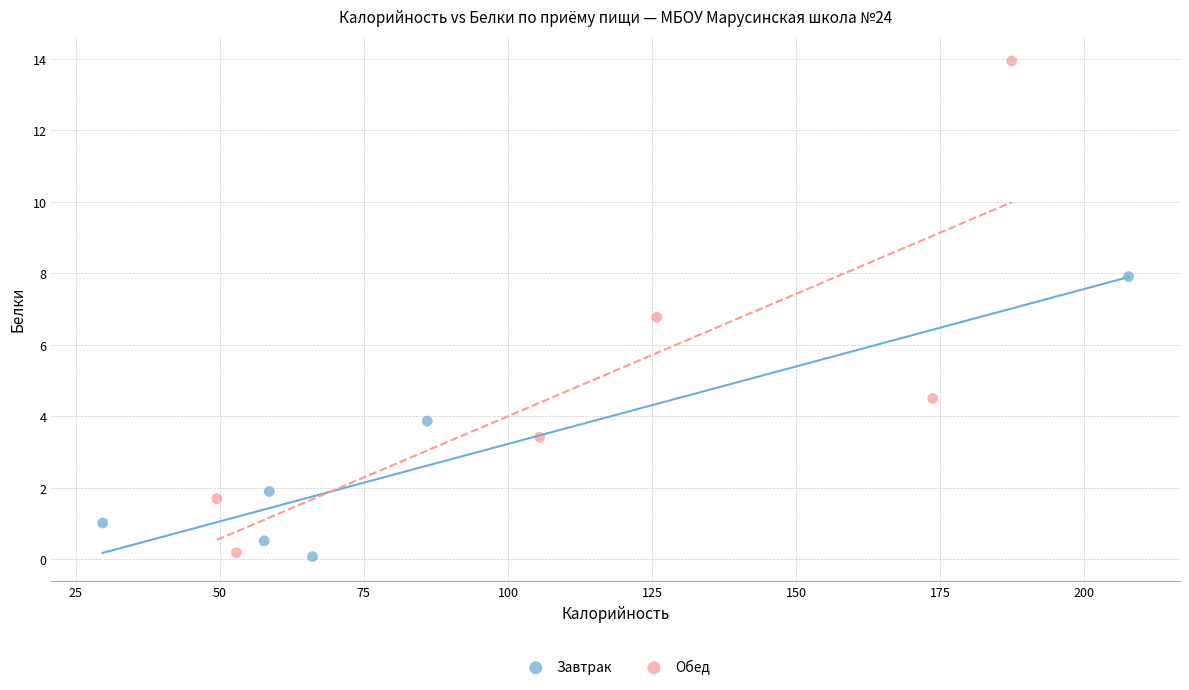

Which series reaches the maximum Y coordinate?

Обед